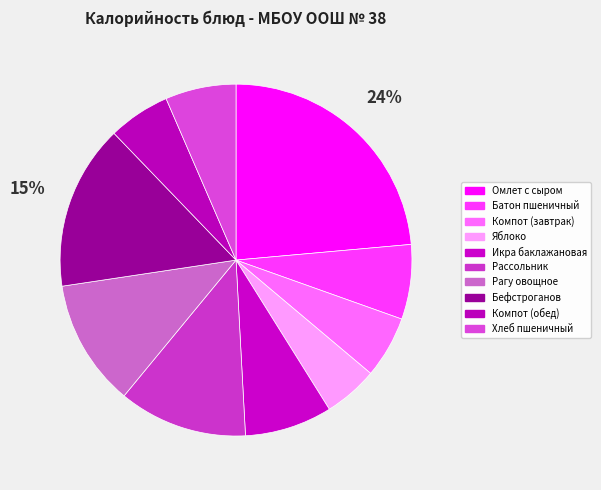

To the nearest percent, what portion does Рассольник represent?

12%